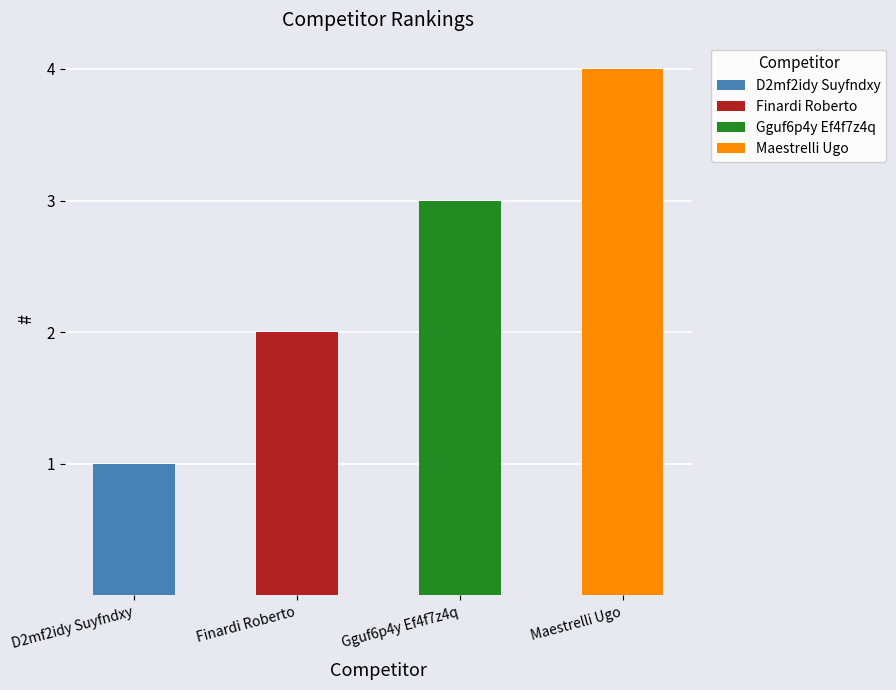

List the labels in order of value, largest first.

Maestrelli Ugo, Gguf6p4y Ef4f7z4q, Finardi Roberto, D2mf2idy Suyfndxy